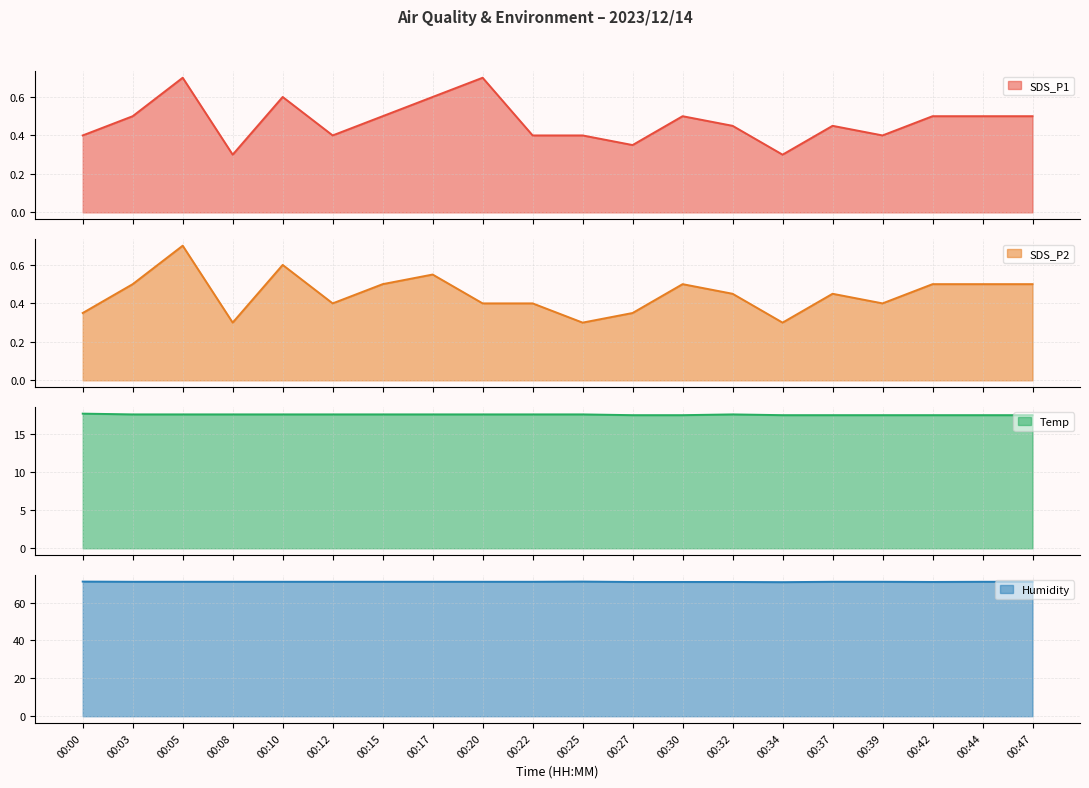

The value of Humidity at 00:12 is 33.3. True or false?

False